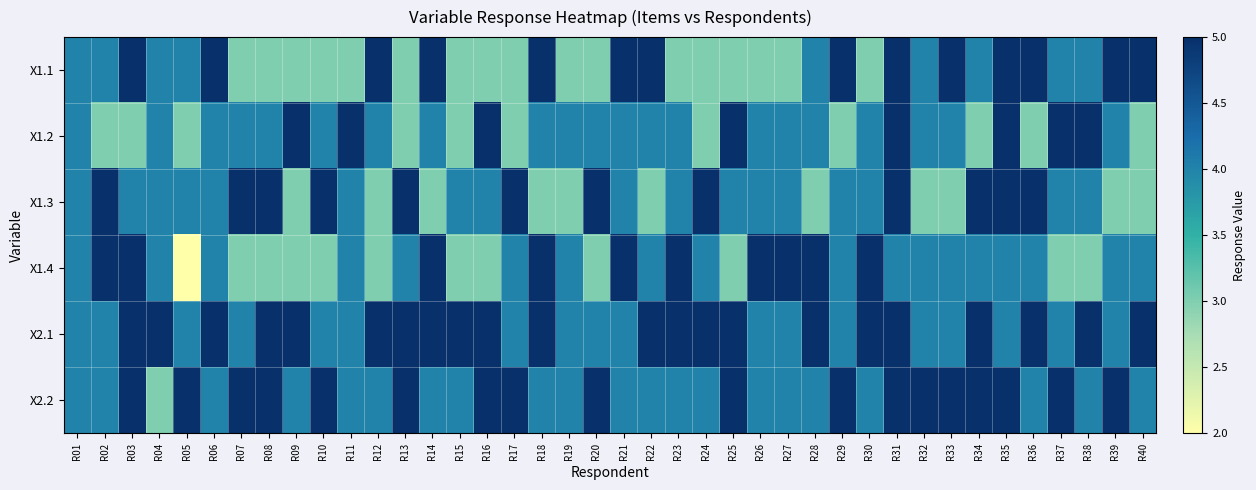

Count the number of categories in the chart.

40